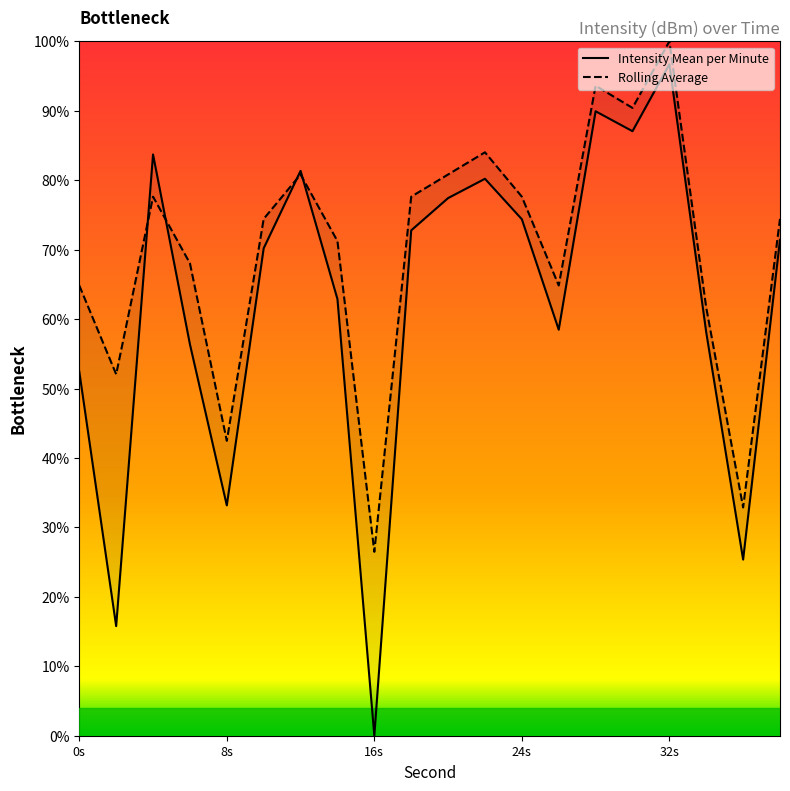

True or false: Intensity Mean per Minute has more than 0 interior local peaks.

True